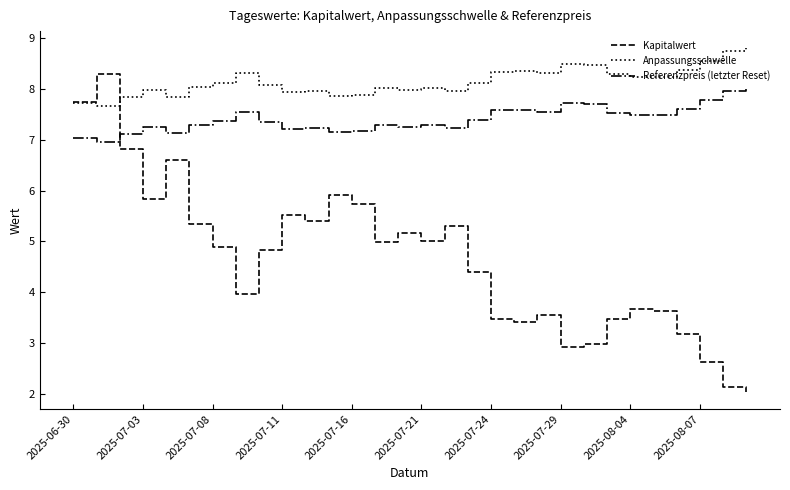

How many lines are shown in the chart?

3